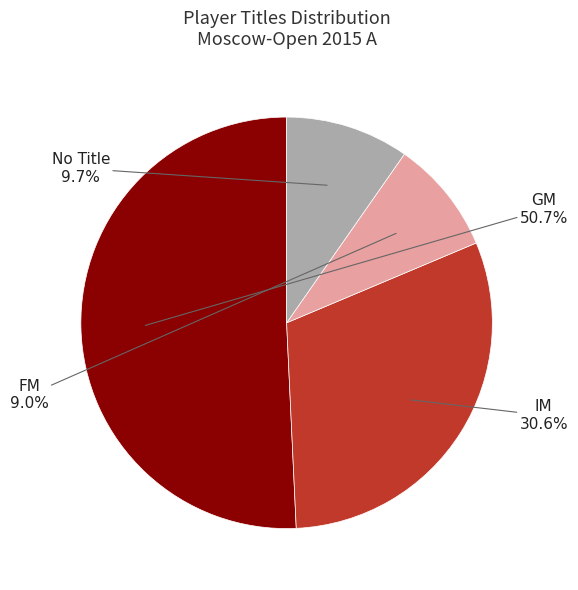

Does any single category account for the majority?

Yes